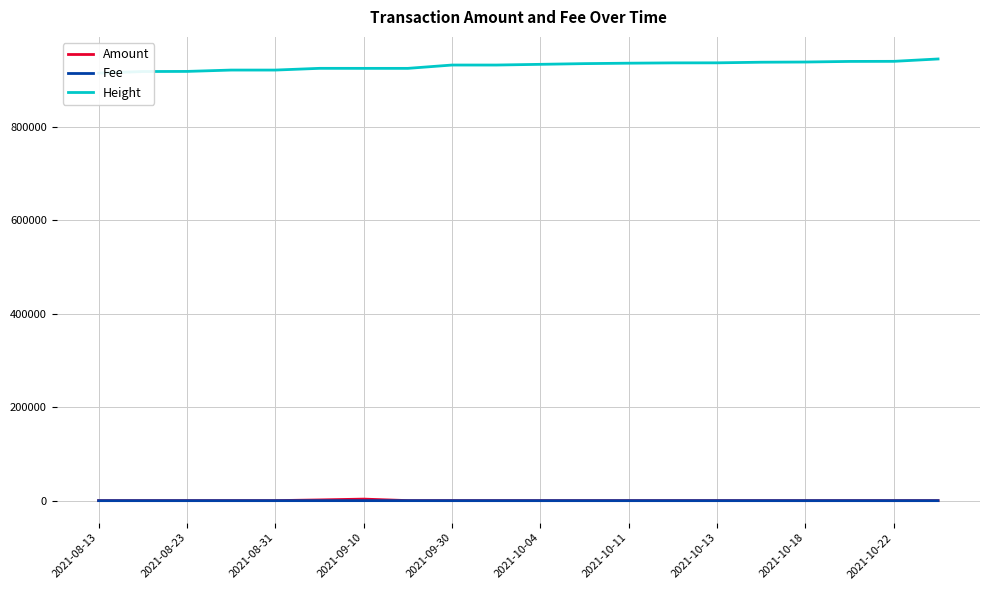

At how many categories does at least one series exceed 474428?

20